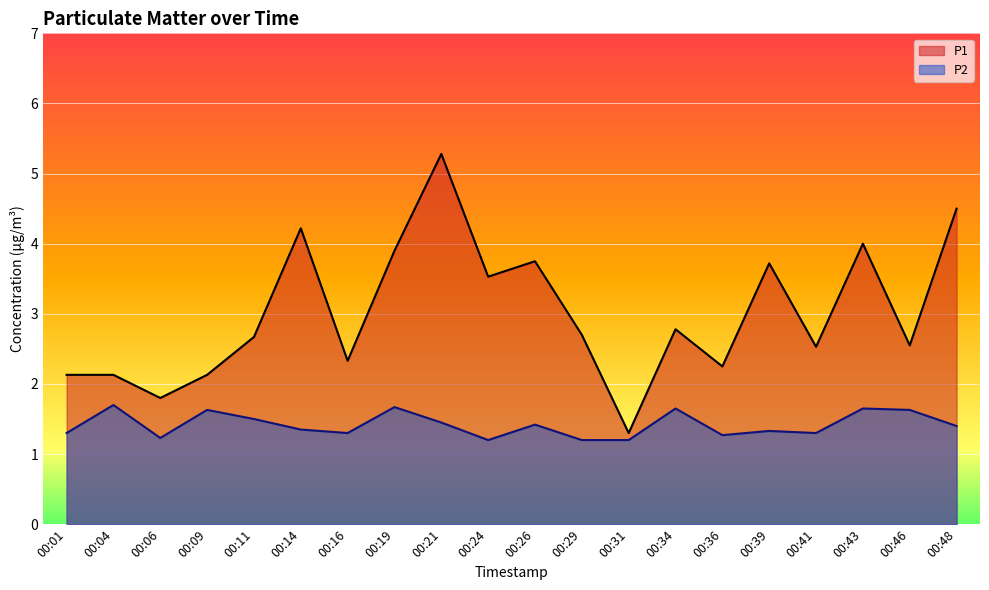

What is the value of the P1 point at the 7th from the left?

2.3